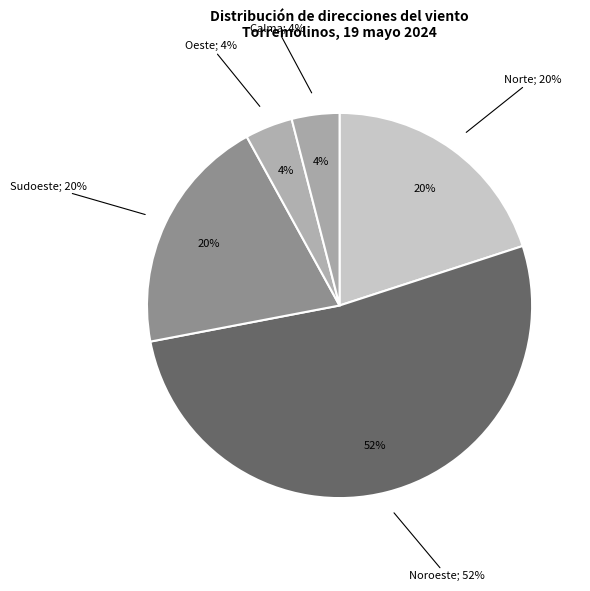

Approximately how many times larger is the value at Sudoeste compared to Norte?

1.0